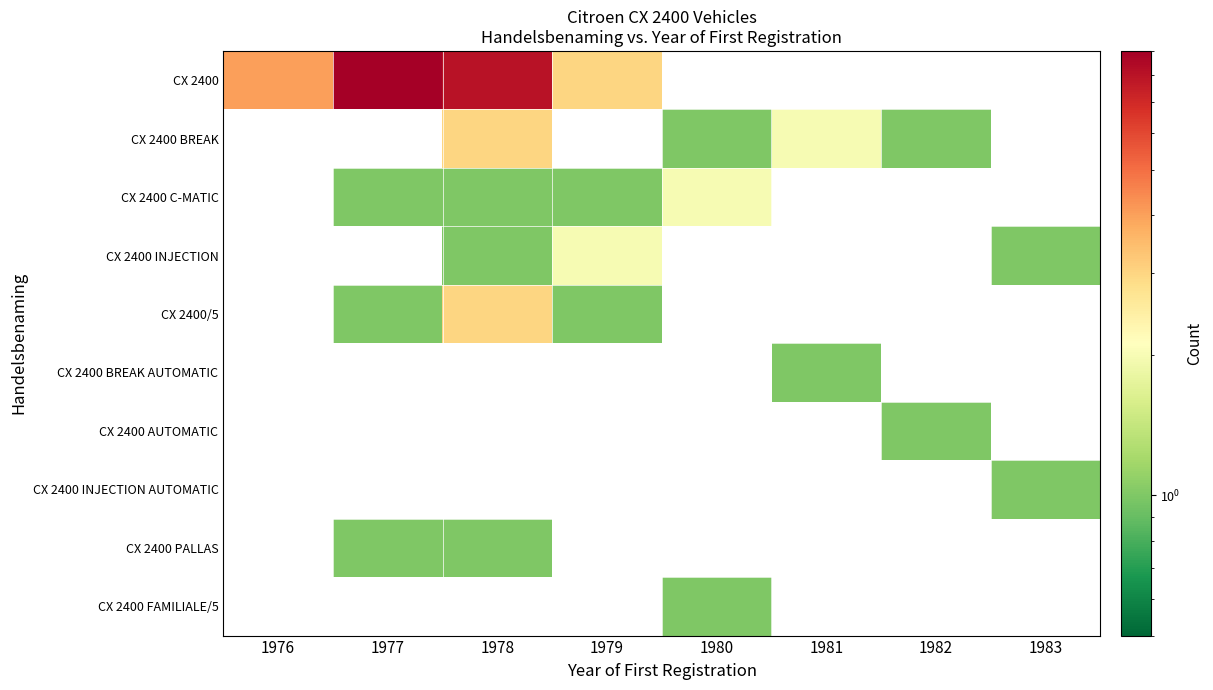

How many values in CX 2400 C-MATIC are above zero?

4